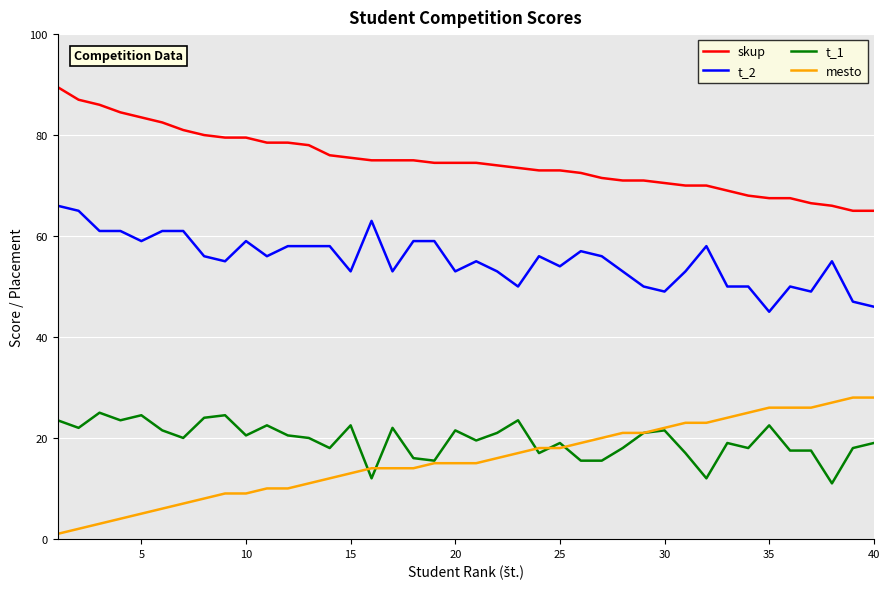

True or false: skup and t_1 cross at least once.

False